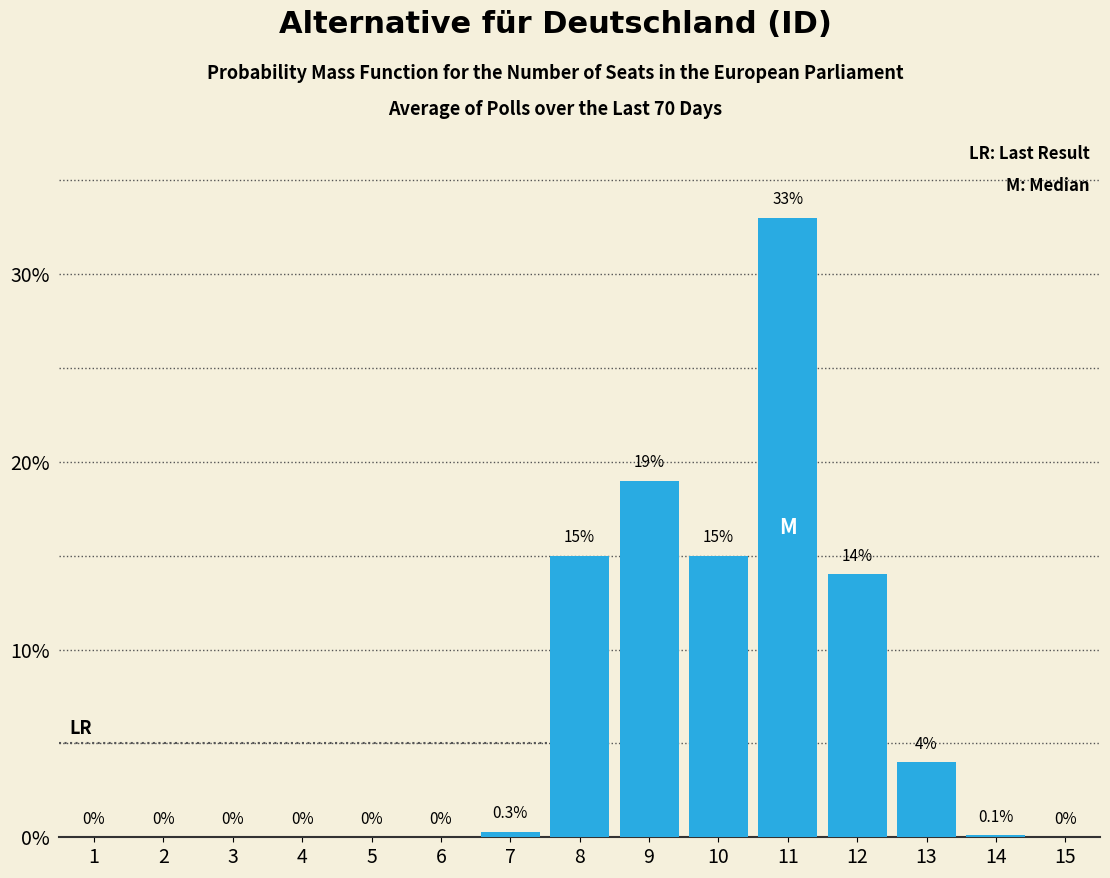

Reading left to right, extract all data points from this chart.

1=0.0	2=0.0	3=0.0	4=0.0	5=0.0	6=0.0	7=0.3	8=15.0	9=19.0	10=15.0	11=33.0	12=14.0	13=4.0	14=0.1	15=0.0